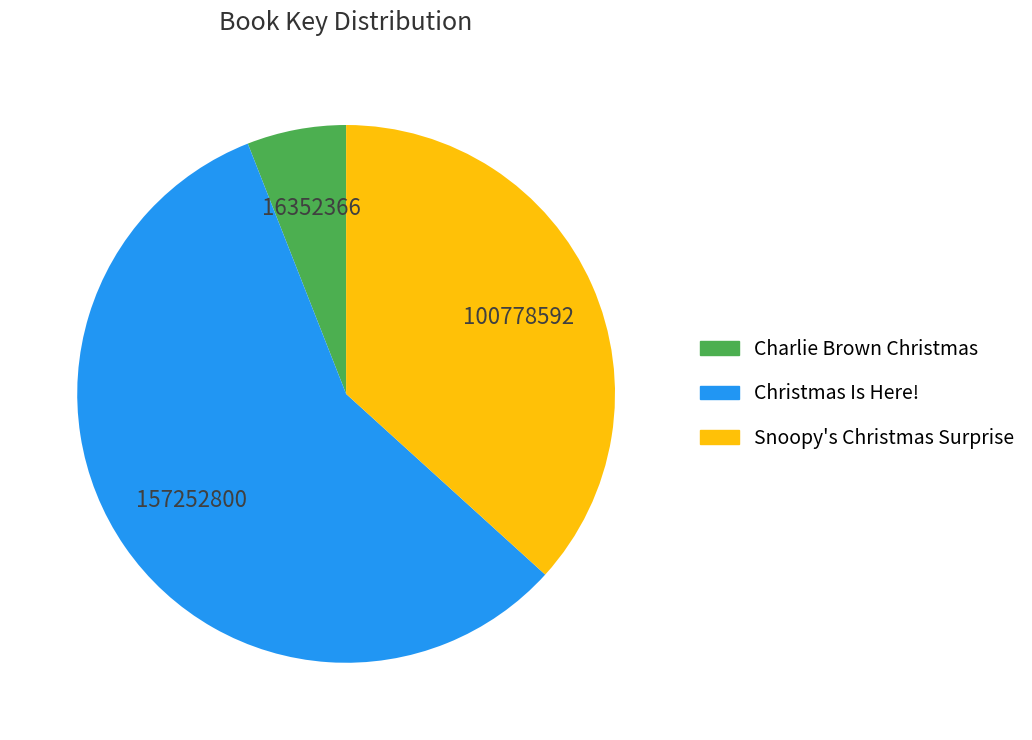

What is the largest slice in the pie chart?

Christmas Is Here!